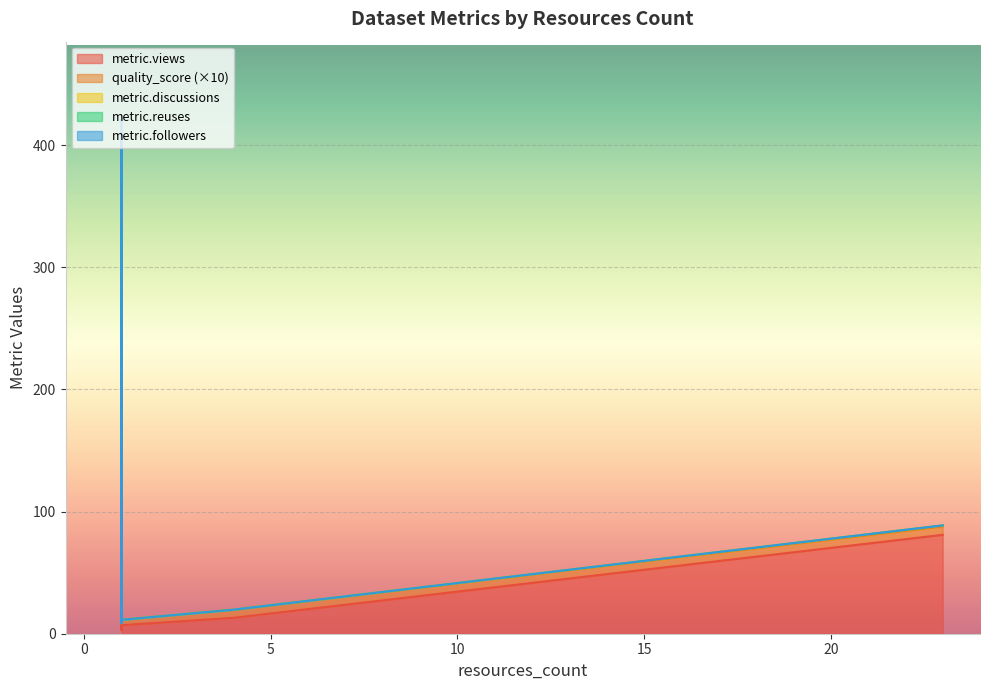

What value does the quality_score series have at 23?

0.7